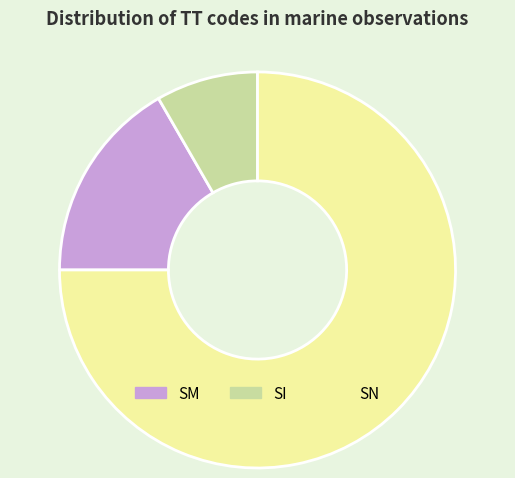

Which has a higher value, SM or SN?

SN